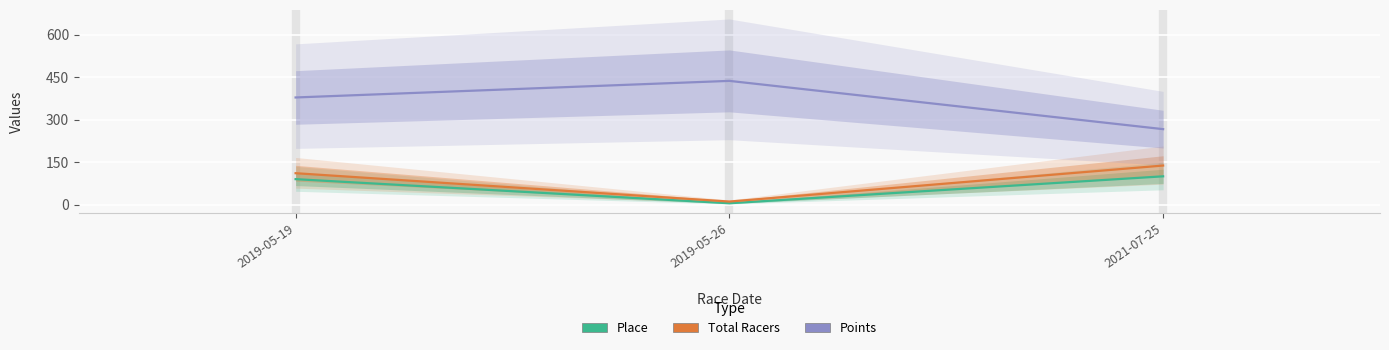

Between 2019-05-19 and 2019-05-26, which is larger?

2019-05-19